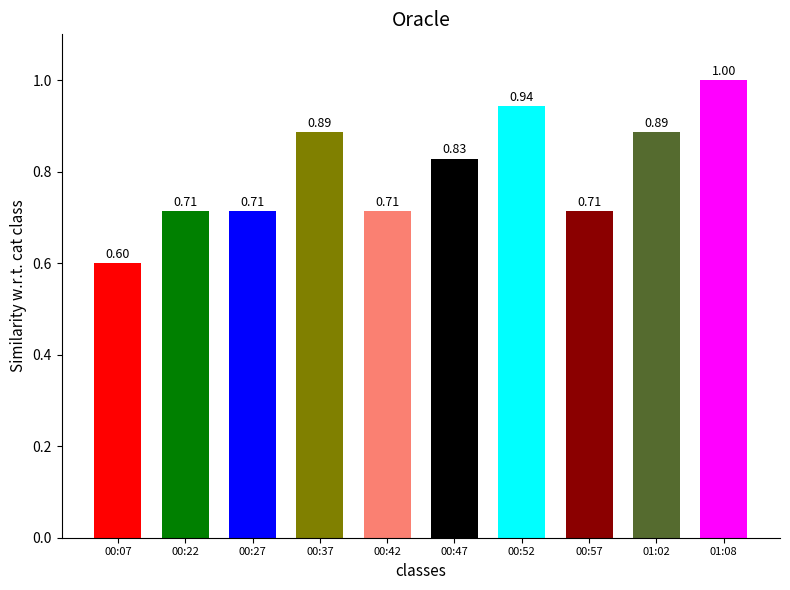

What is the difference between the second highest and second lowest values?

0.2